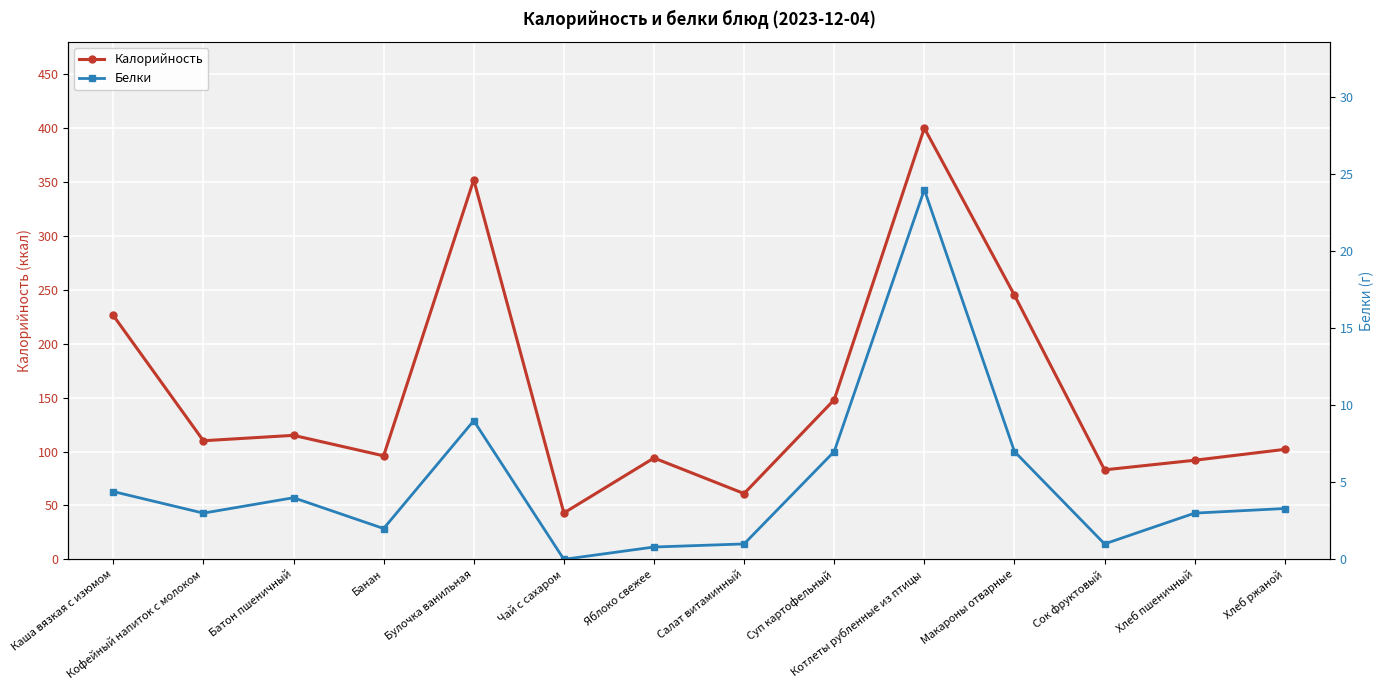

What is the difference between the Калорийность values at Макароны отварные and Каша вязкая с изюмом?

18.8